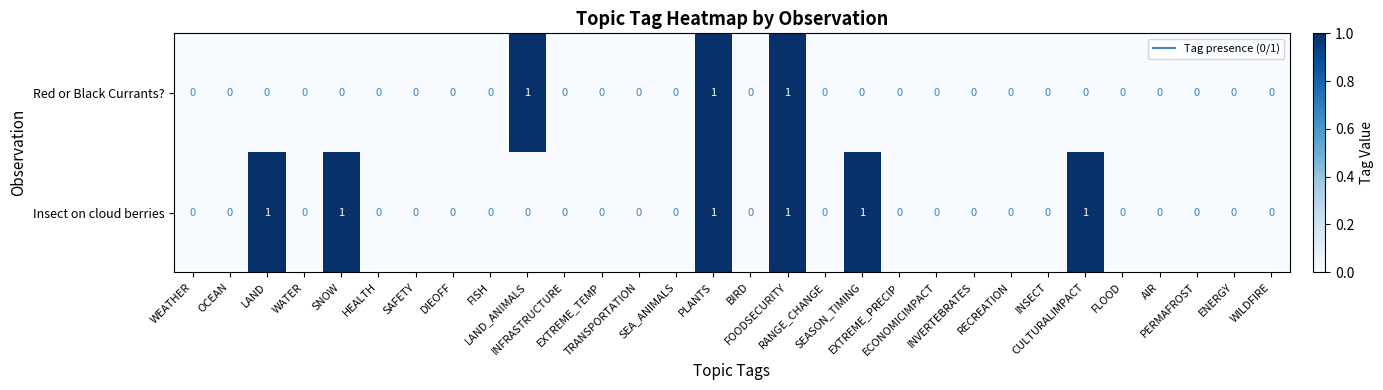

Count the number of data series in this chart.

2